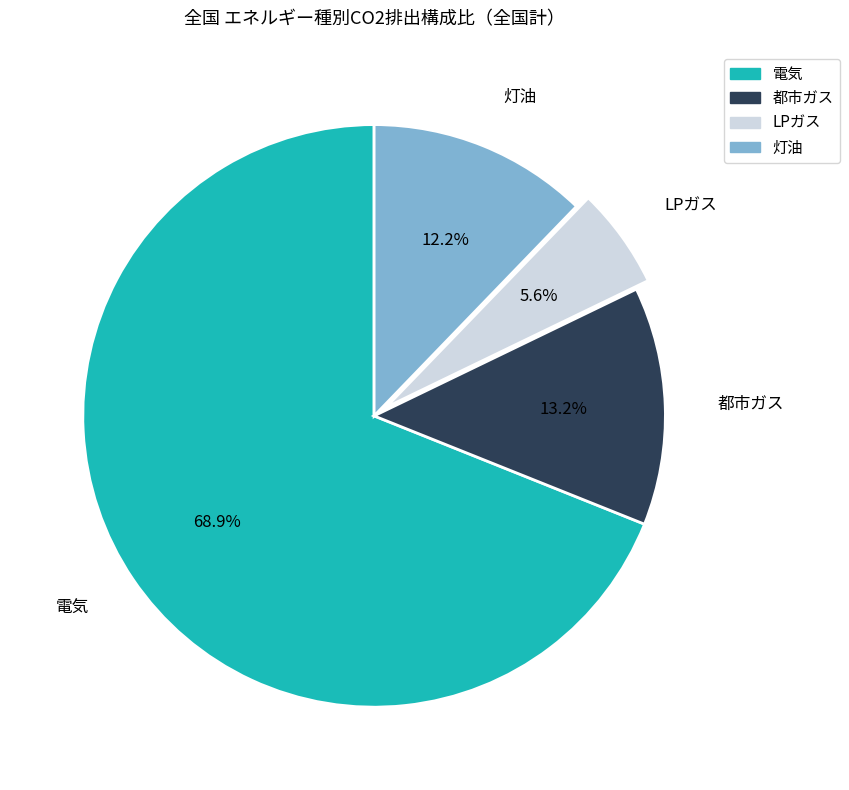

Which has a higher value, LPガス or 都市ガス?

都市ガス